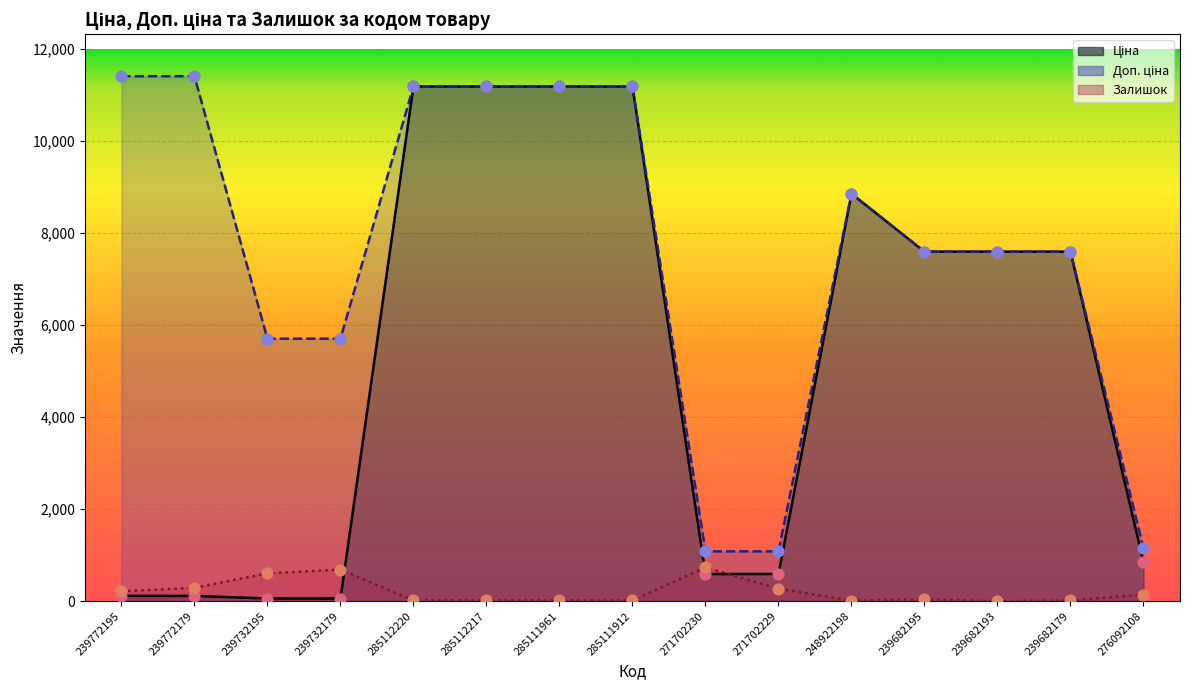

Which series has the widest spread of Y values?

Ціна